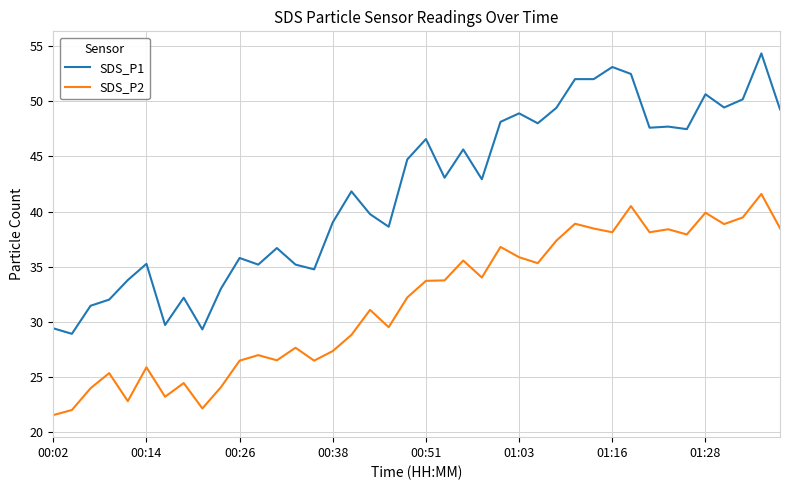

List the series in order of their overall mean, lowest first.

SDS_P2, SDS_P1